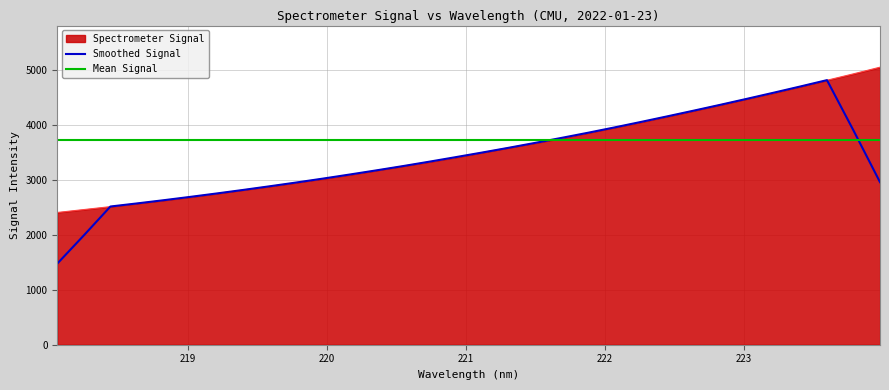

True or false: there are more than 1 points higher than both neighbors.

False